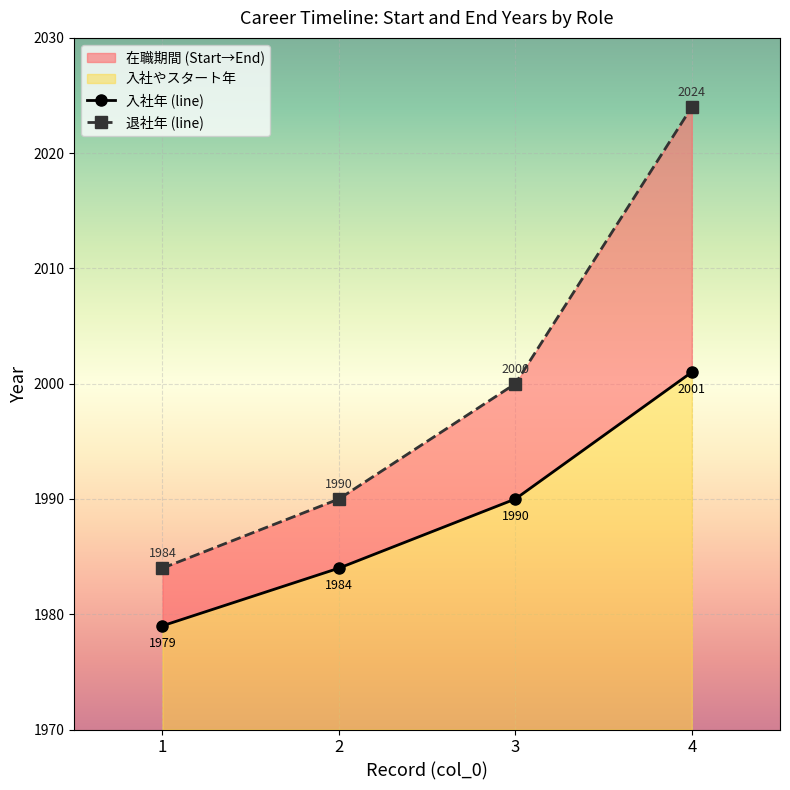

How many data points in 入社やスタート年 are above 1990?

1